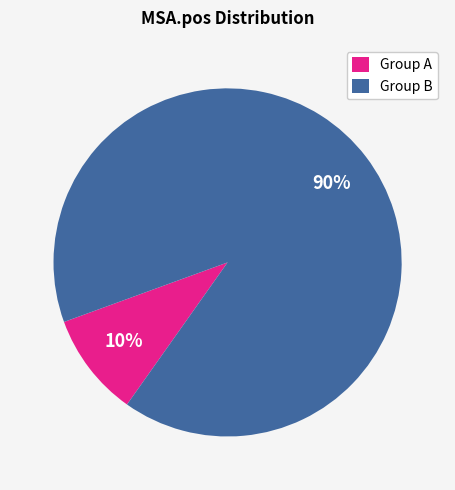

Which has a higher value, Group B or Group A?

Group B